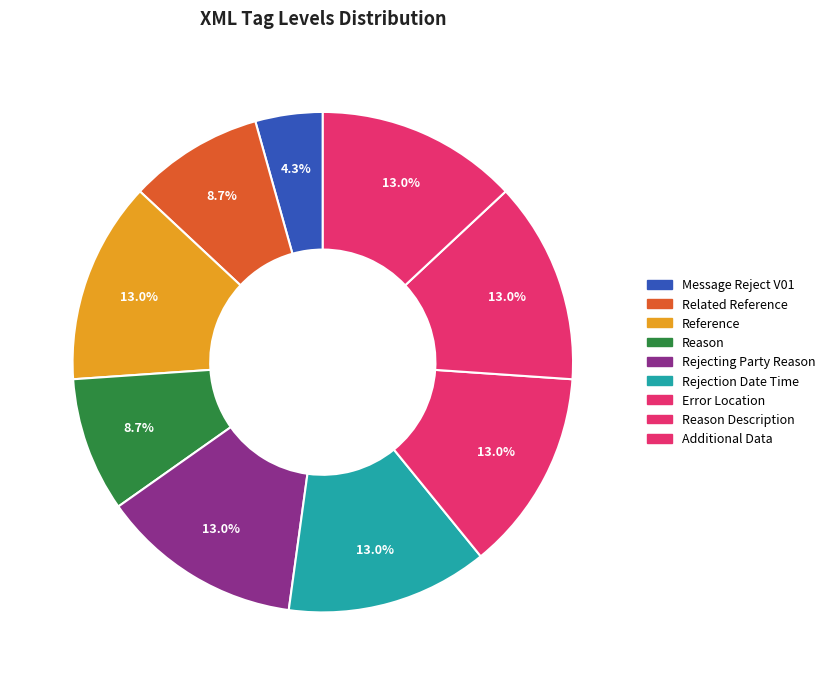

How many segments does this pie chart have?

9